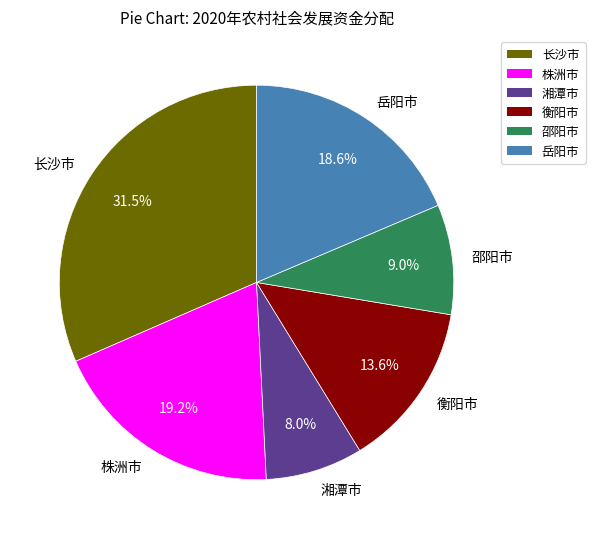

How many slices are in this pie chart?

6